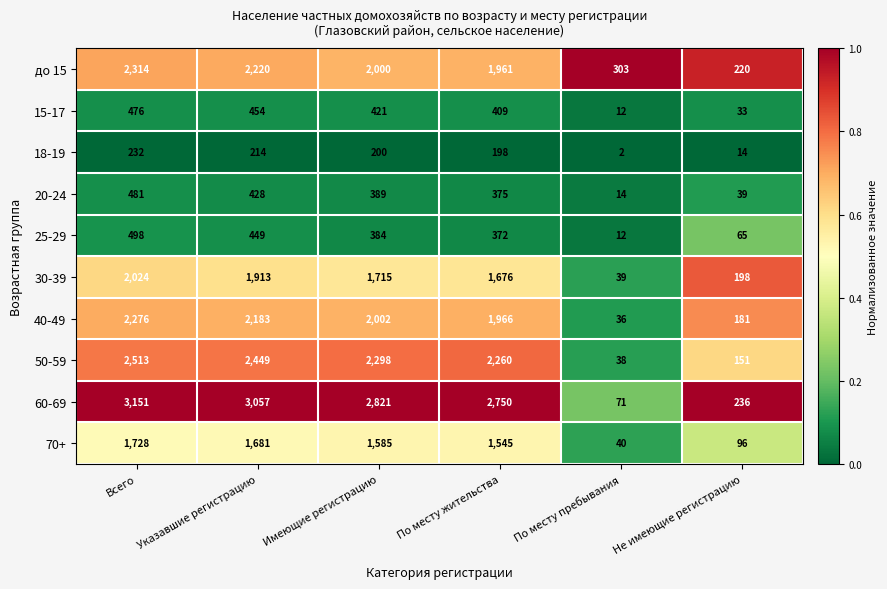

At which label is 50-59 closest to 1275?

По месту жительства